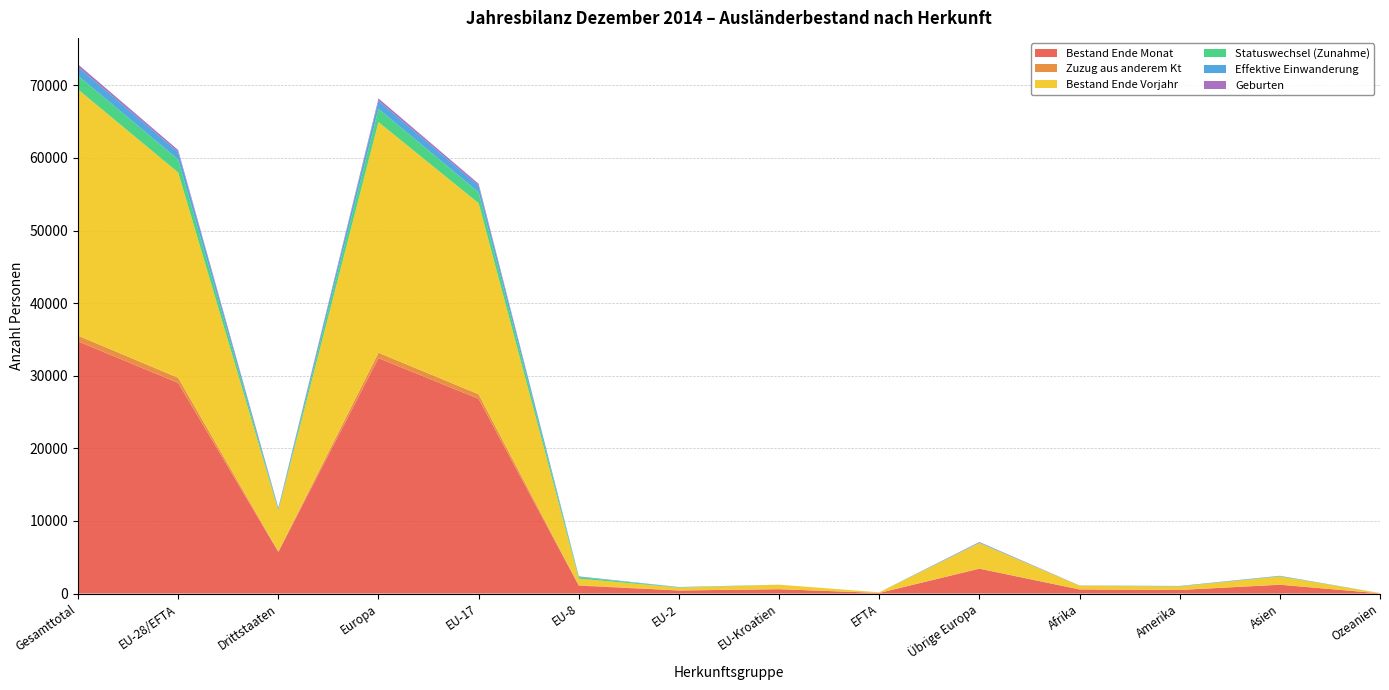

Reading right to left, extract all data points from this chart.

Bestand Ende Monat: Ozeanien=28	Asien=1209	Amerika=488	Afrika=564	Übrige Europa=3418	EFTA=81	EU-Kroatien=596	EU-2=417	EU-8=1093	EU-17=26824	Europa=32429	Drittstaaten=5728	EU-28/EFTA=29011	Gesamttotal=34739
Zuzug aus anderem Kt: Ozeanien=1	Asien=22	Amerika=14	Afrika=4	Übrige Europa=30	EFTA=2	EU-Kroatien=6	EU-2=15	EU-8=63	EU-17=626	Europa=742	Drittstaaten=71	EU-28/EFTA=712	Gesamttotal=783
Bestand Ende Vorjahr: Ozeanien=30	Asien=1111	Amerika=478	Afrika=508	Übrige Europa=3493	EFTA=79	EU-Kroatien=609	EU-2=377	EU-8=898	EU-17=26309	Europa=31765	Drittstaaten=5635	EU-28/EFTA=28272	Gesamttotal=33907
Statuswechsel (Zunahme): Ozeanien=0	Asien=41	Amerika=16	Afrika=6	Übrige Europa=45	EFTA=0	EU-Kroatien=0	EU-2=53	EU-8=230	EU-17=1501	Europa=1829	Drittstaaten=108	EU-28/EFTA=1784	Gesamttotal=1892
Effektive Einwanderung: Ozeanien=3	Asien=53	Amerika=47	Afrika=15	Übrige Europa=66	EFTA=5	EU-Kroatien=3	EU-2=31	EU-8=75	EU-17=917	Europa=1097	Drittstaaten=184	EU-28/EFTA=1031	Gesamttotal=1215
Geburten: Ozeanien=1	Asien=10	Amerika=2	Afrika=12	Übrige Europa=51	EFTA=0	EU-Kroatien=3	EU-2=5	EU-8=7	EU-17=261	Europa=327	Drittstaaten=77	EU-28/EFTA=276	Gesamttotal=353